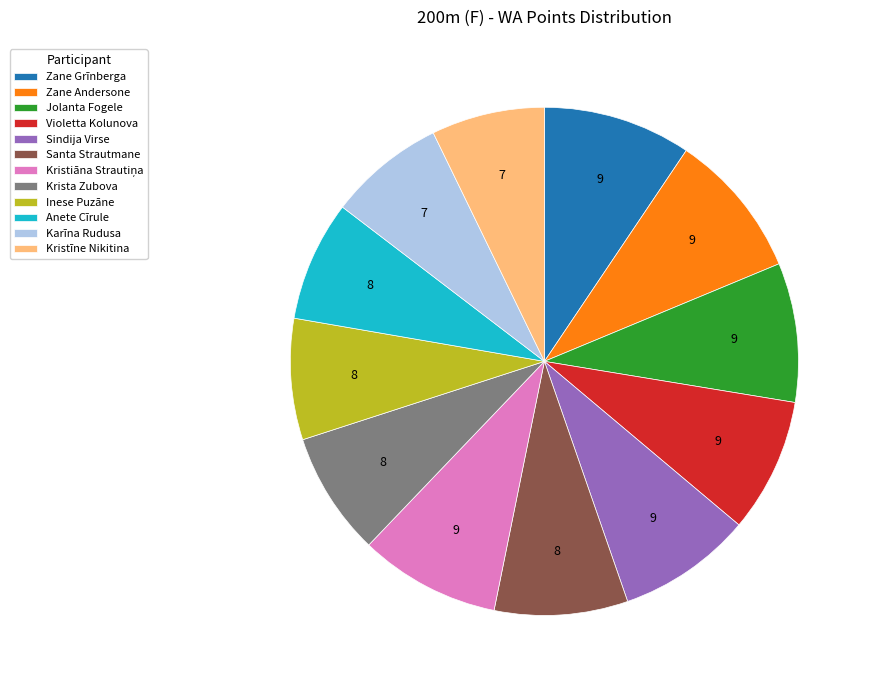

Does any single category account for the majority?

No